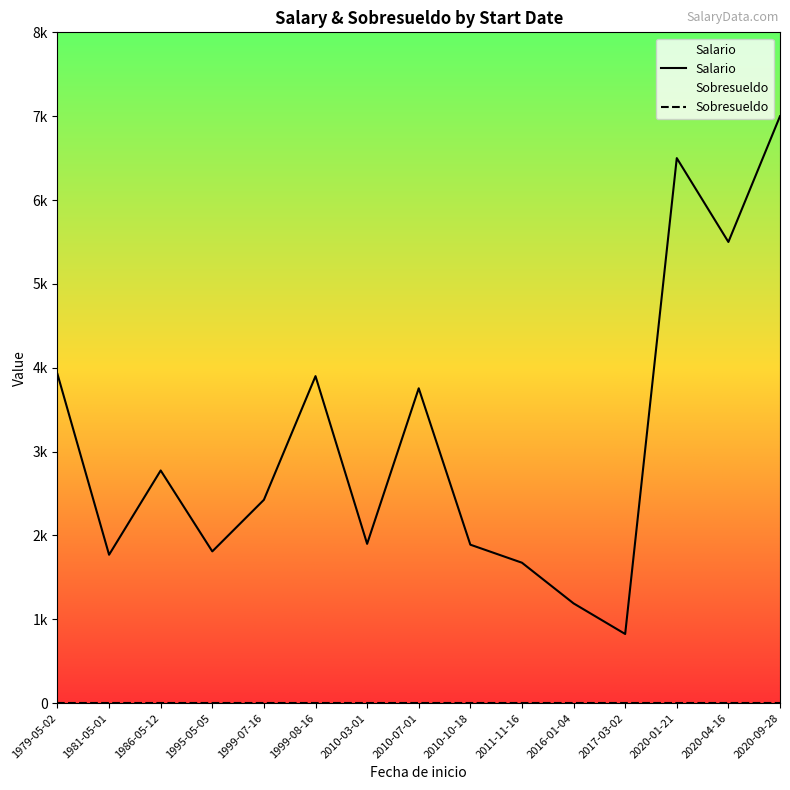

True or false: Sobresueldo and Salario cross at least once.

False